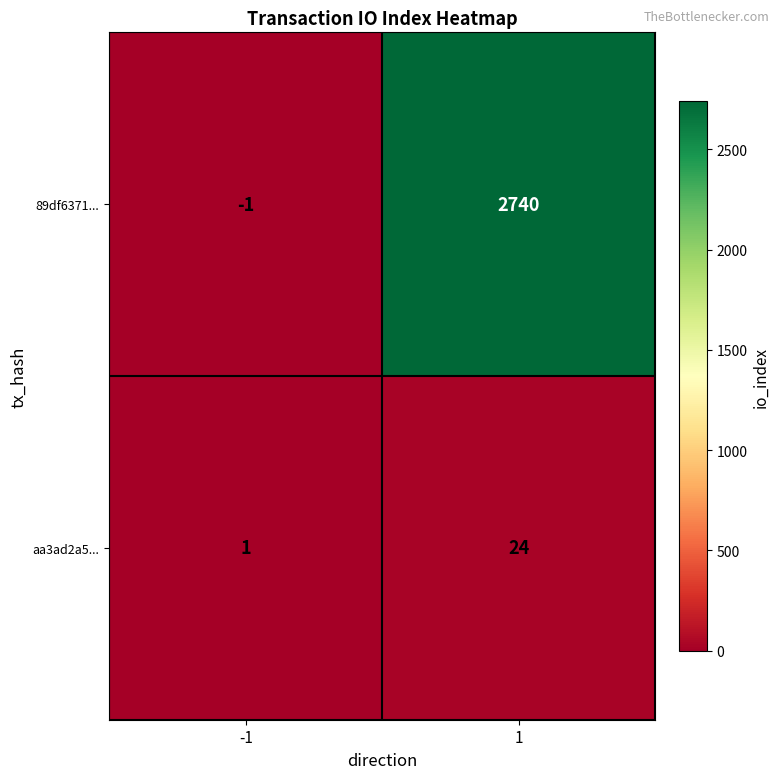

Count the number of categories in the chart.

2